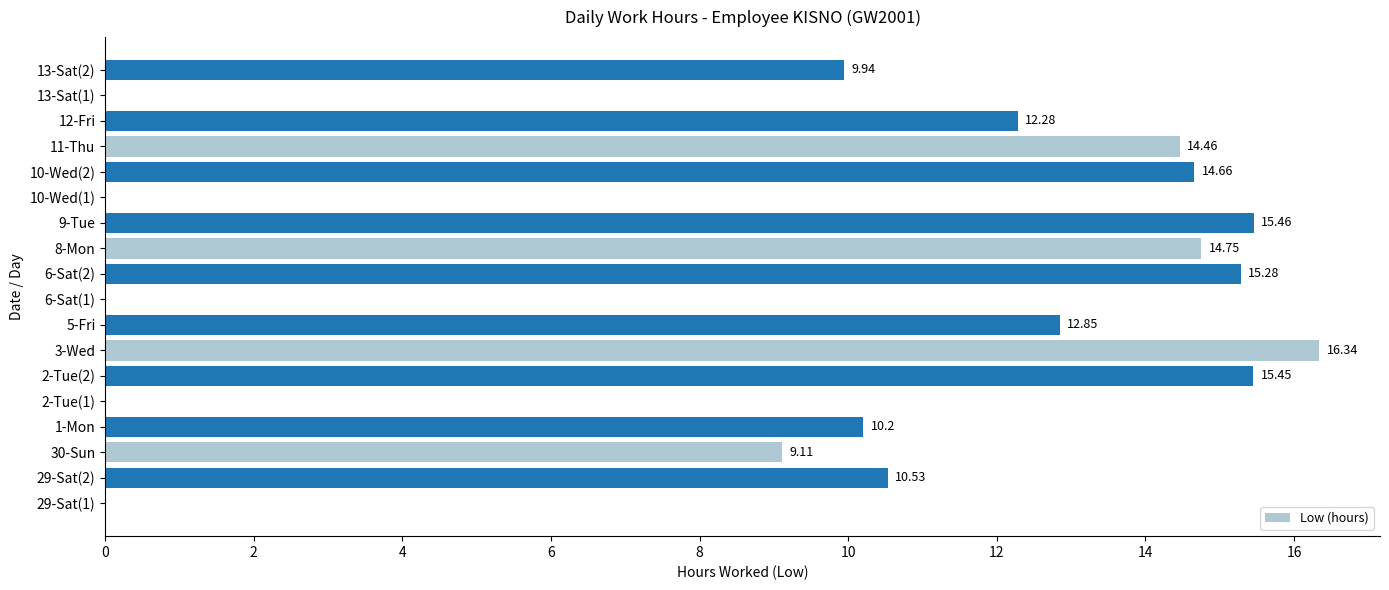

Count the number of data series in this chart.

1